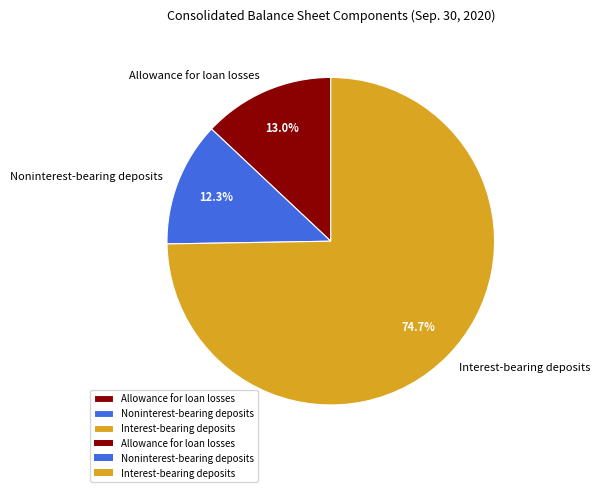

Approximately how many times larger is the value at Allowance for loan losses compared to Interest-bearing deposits?

0.2